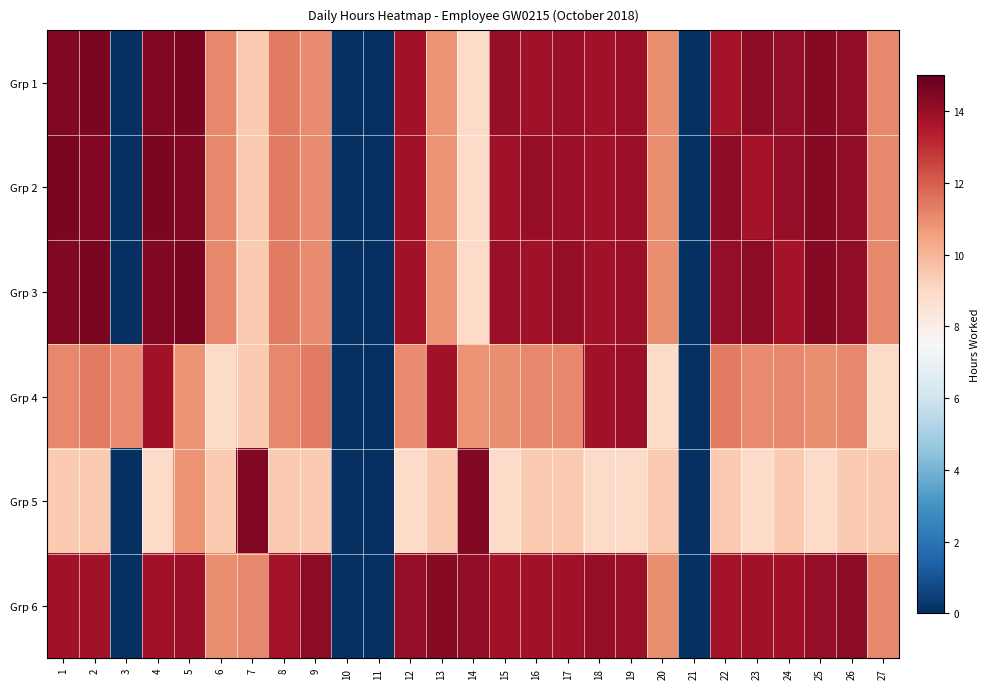

Reading right to left, extract all data points from this chart.

Grp 1: 27=11.1	26=14.1	25=14.3	24=14.1	23=14.2	22=13.7	21=0.0	20=11.0	19=13.9	18=13.8	17=14.0	16=13.8	15=14.0	14=8.9	13=10.9	12=13.8	11=0.0	10=0.0	9=11.0	8=11.4	7=9.4	6=11.1	5=14.6	4=14.4	3=0.0	2=14.6	1=14.4
Grp 2: 27=11.1	26=14.1	25=14.3	24=14.1	23=13.7	22=14.2	21=0.0	20=11.0	19=13.9	18=13.8	17=14.0	16=14.0	15=13.8	14=8.9	13=10.9	12=13.8	11=0.0	10=0.0	9=11.0	8=11.4	7=9.4	6=11.1	5=14.4	4=14.6	3=0.0	2=14.4	1=14.6
Grp 3: 27=11.1	26=14.1	25=14.3	24=13.7	23=14.2	22=14.1	21=0.0	20=11.0	19=13.9	18=13.8	17=14.0	16=13.8	15=14.0	14=8.9	13=10.9	12=13.8	11=0.0	10=0.0	9=11.0	8=11.4	7=9.4	6=11.1	5=14.6	4=14.4	3=0.0	2=14.6	1=14.4
Grp 4: 27=8.9	26=11.1	25=11.0	24=11.1	23=11.0	22=11.4	21=0.0	20=8.9	19=13.9	18=13.8	17=11.1	16=11.1	15=11.0	14=10.9	13=13.8	12=11.0	11=0.0	10=0.0	9=11.4	8=11.1	7=9.4	6=8.9	5=10.9	4=13.8	3=11.0	2=11.4	1=11.1
Grp 5: 27=9.4	26=9.4	25=8.9	24=9.4	23=8.9	22=9.4	21=0.0	20=9.4	19=8.9	18=8.9	17=9.4	16=9.4	15=8.9	14=14.4	13=9.4	12=8.9	11=0.0	10=0.0	9=9.4	8=9.4	7=14.4	6=9.4	5=10.9	4=8.9	3=0.0	2=9.4	1=9.4
Grp 6: 27=11.1	26=14.2	25=14.1	24=13.8	23=13.8	22=13.7	21=0.0	20=11.0	19=14.0	18=14.0	17=13.8	16=13.8	15=13.8	14=14.1	13=14.3	12=14.1	11=0.0	10=0.0	9=14.2	8=13.7	7=11.1	6=11.0	5=13.9	4=13.8	3=0.0	2=13.8	1=13.8